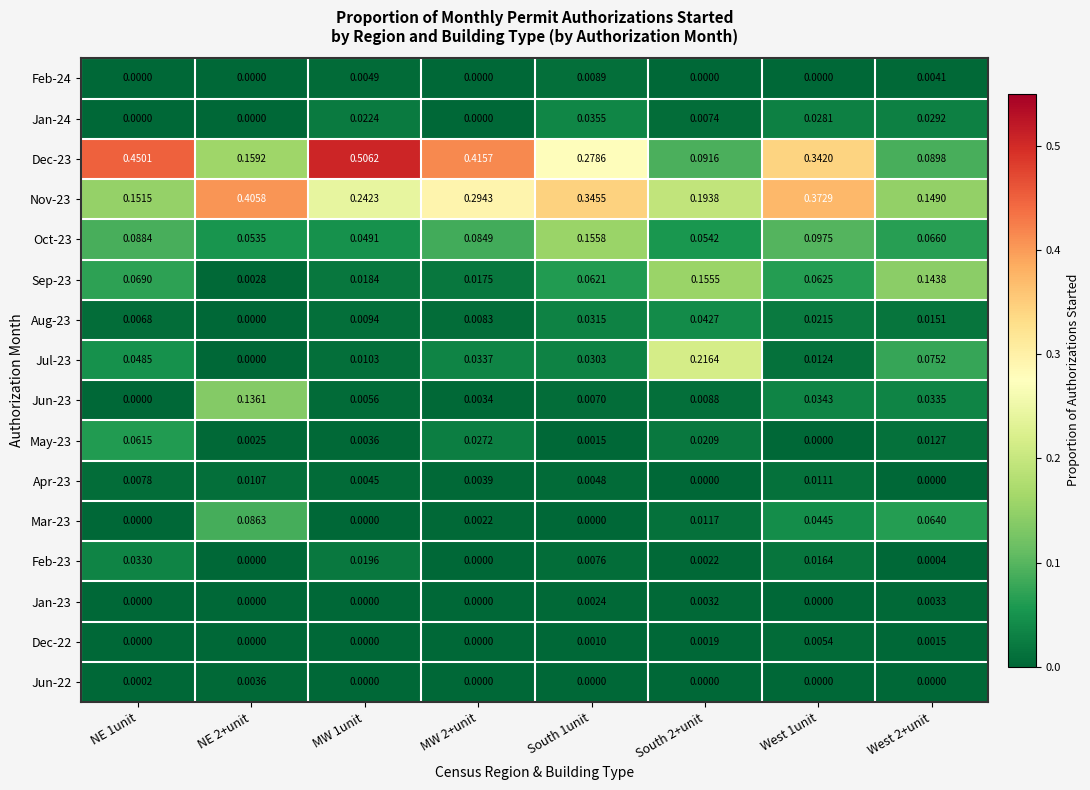

Is the value of Dec-23 at West 2+unit greater than the value of Oct-23 at NE 1unit?

Yes